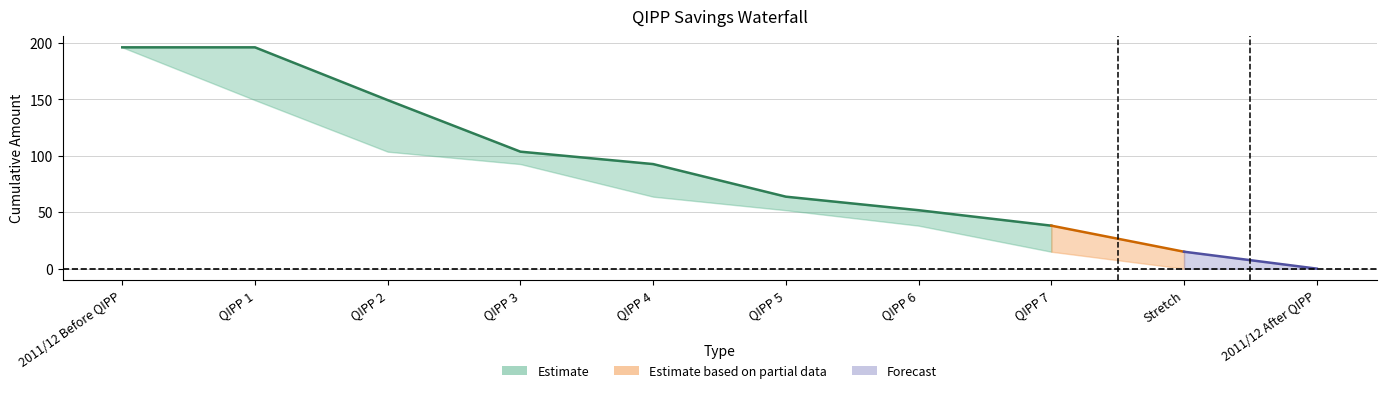

Reading left to right, list all the values displayed in this chart.

Y LABEL: 196.2	196.2	149.4	103.7	92.7	63.8	51.8	38.1	15.0	0.0
POSTIVE (BLANK): 196.2	149.4	103.7	92.7	63.8	51.8	38.1	15.0	0.0	0.0
POSITIVE (RED): 0.0	46.8	45.7	11.0	28.9	12.0	13.7	23.1	15.0	0.0
NEGATIVE (GREEN): 0.0	0.0	0.0	0.0	0.0	0.0	0.0	0.0	0.0	0.0
POSITIVE (GREEN): 0.0	0.0	0.0	0.0	0.0	0.0	0.0	0.0	0.0	0.0